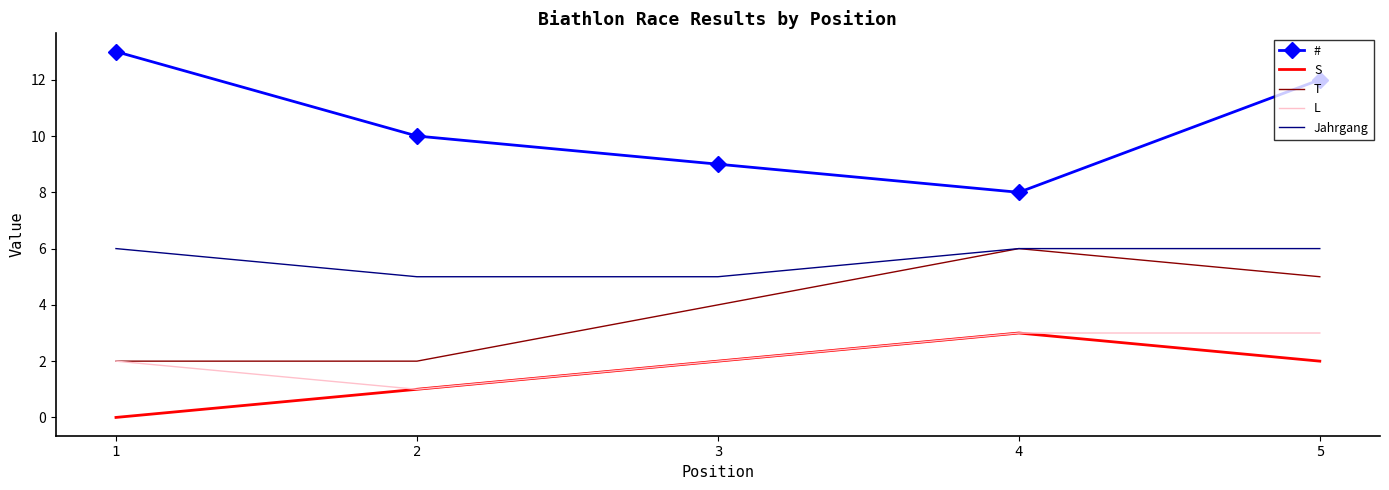

True or false: Jahrgang and # cross at least once.

False